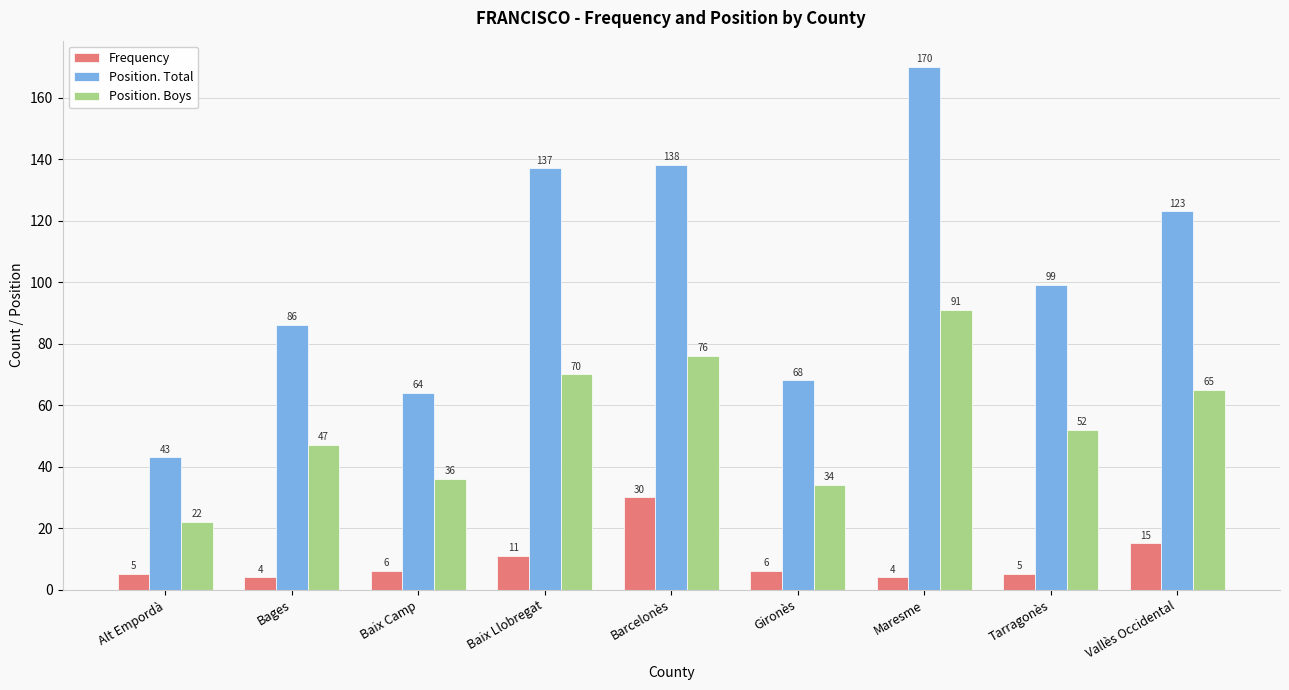

Which category has the highest value in the Frequency series?

Barcelonès